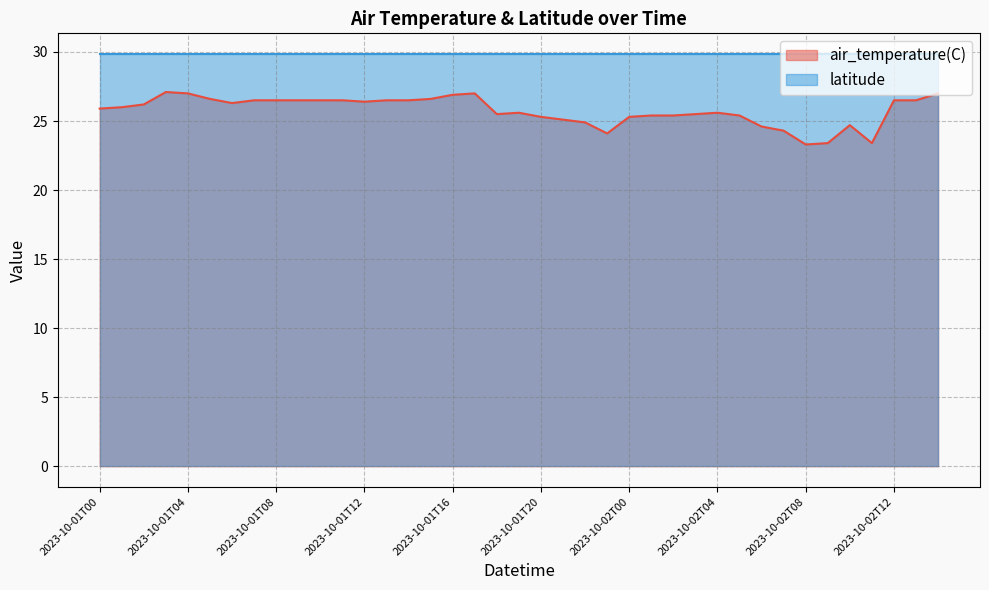

List the labels in order of value, smallest first.

2023-10-02T08, 2023-10-02T09, 2023-10-02T11, 2023-10-01T23, 2023-10-02T07, 2023-10-02T06, 2023-10-02T10, 2023-10-01T22, 2023-10-01T21, 2023-10-01T20, 2023-10-02T00, 2023-10-02T01, 2023-10-02T02, 2023-10-02T05, 2023-10-01T18, 2023-10-02T03, 2023-10-01T19, 2023-10-02T04, 2023-10-01T00, 2023-10-01T01, 2023-10-01T02, 2023-10-01T06, 2023-10-01T12, 2023-10-01T07, 2023-10-01T08, 2023-10-01T09, 2023-10-01T10, 2023-10-01T11, 2023-10-01T13, 2023-10-01T14, 2023-10-02T12, 2023-10-02T13, 2023-10-01T05, 2023-10-01T15, 2023-10-01T16, 2023-10-01T04, 2023-10-01T17, 2023-10-02T14, 2023-10-01T03